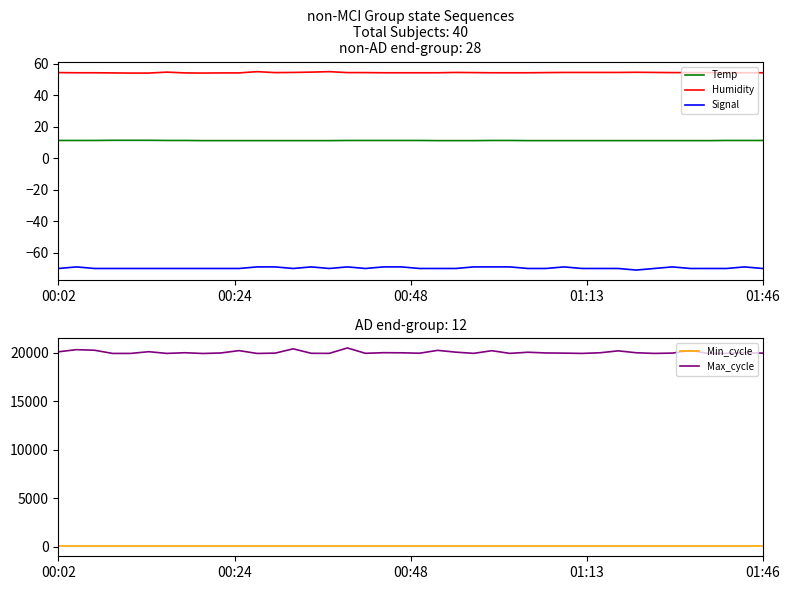

How many lines are shown in the chart?

5